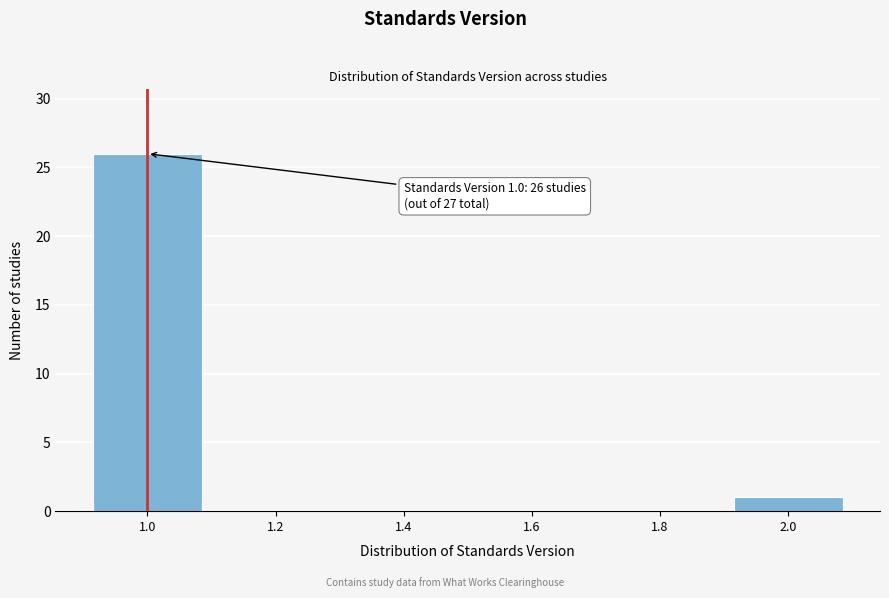

Reading left to right, what are all the values shown in this chart?

1.0=26	1.2=0	1.4=0	1.6=0	1.8=0	2.0=1